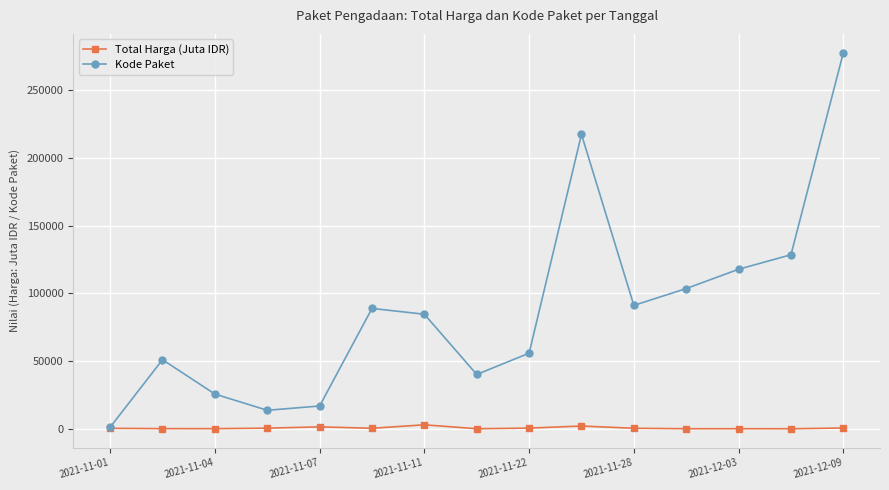

What is the maximum value shown in the chart?

277693.0